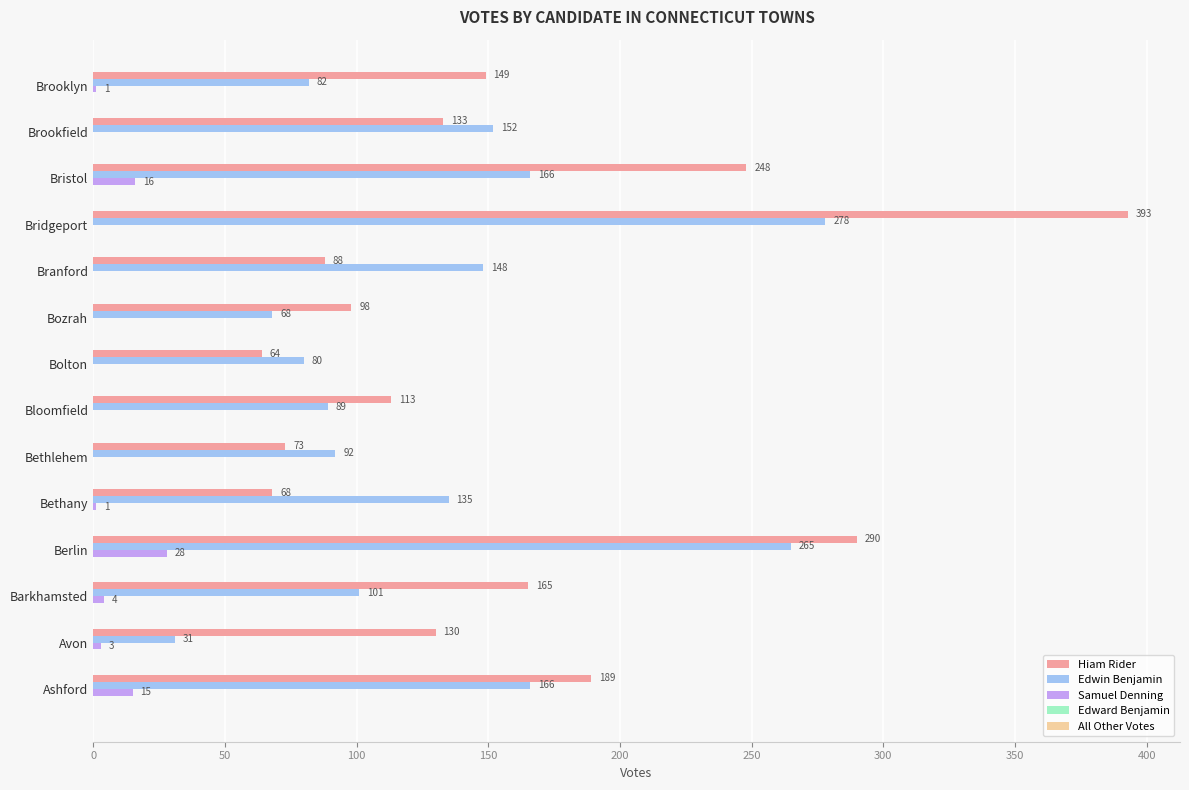

What is the sum of all Hiam Rider values?

2201